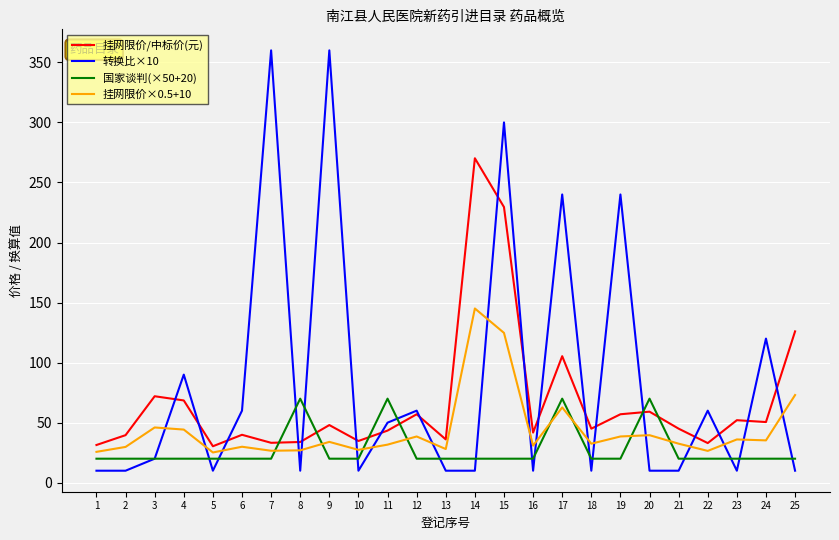

What is the average value of the 国家谈判(×50+20) series?

28.0